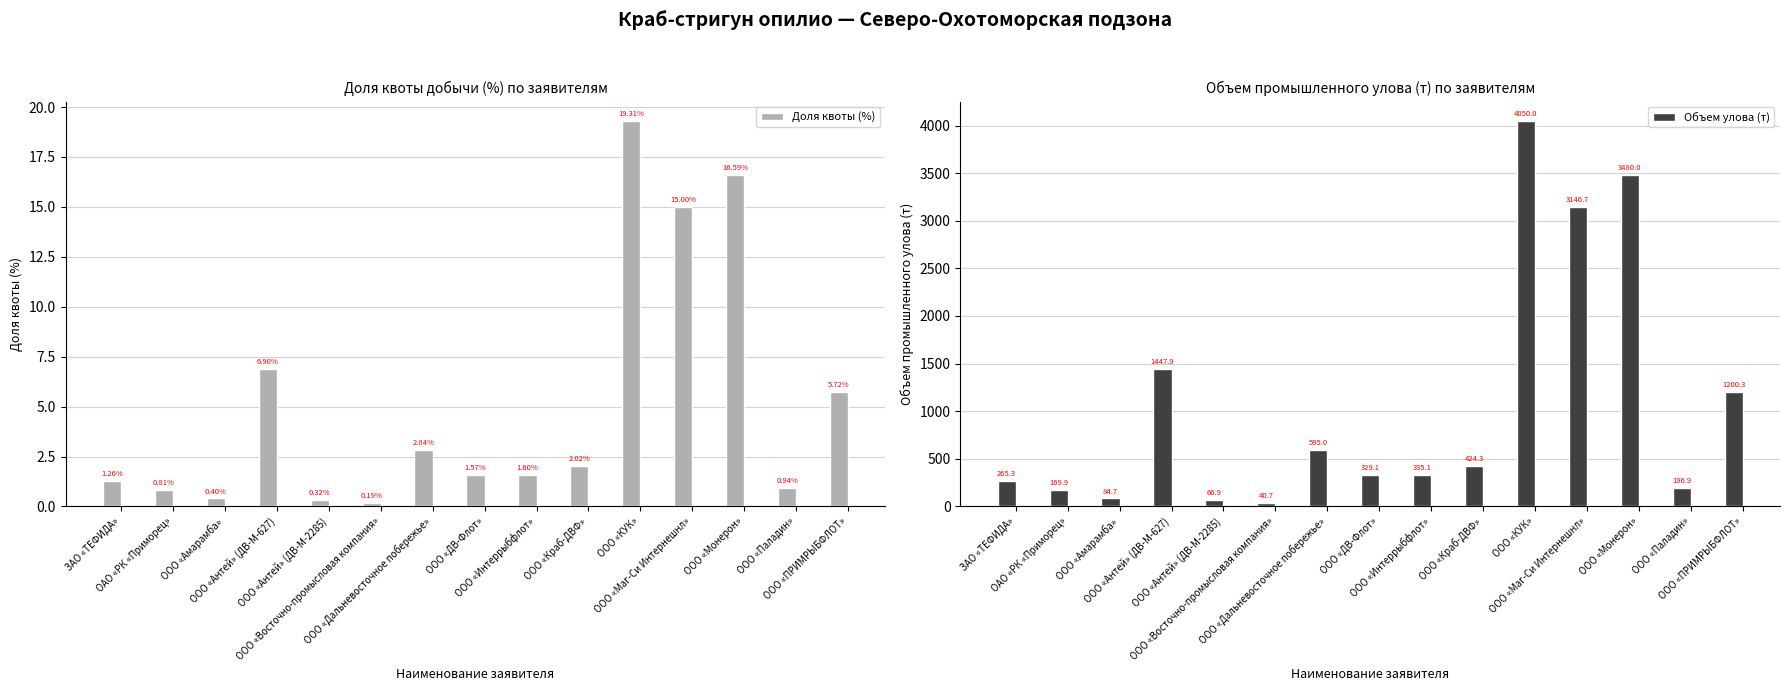

What is the label of the 4th bar from the left?

ООО «Антей» (ДВ-М-627)